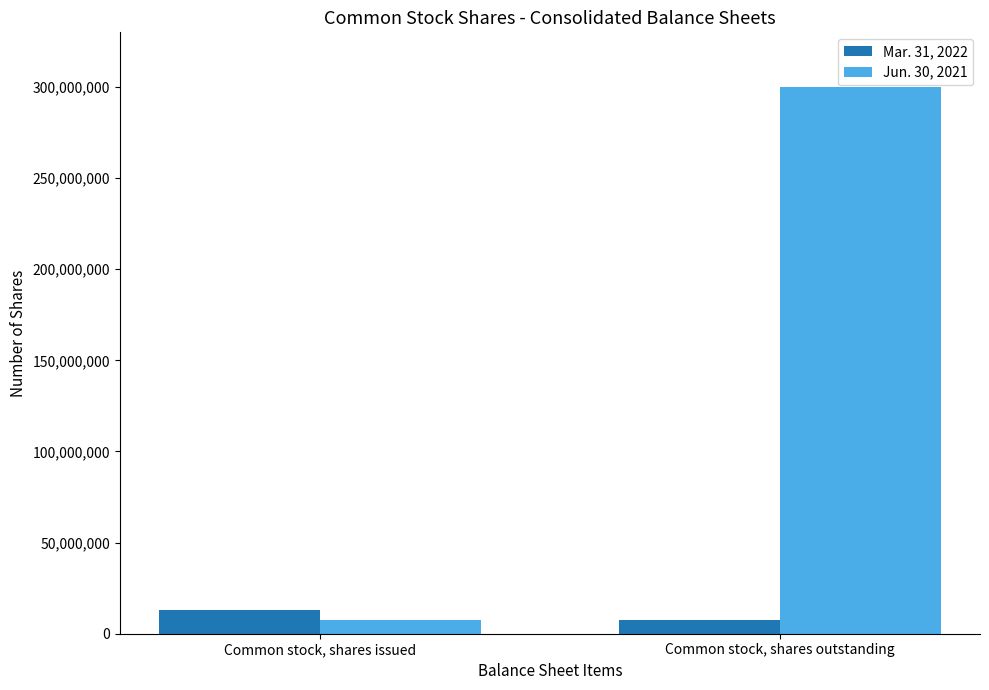

How many Mar. 31, 2022 values are between 7579285 and 12742773?

2